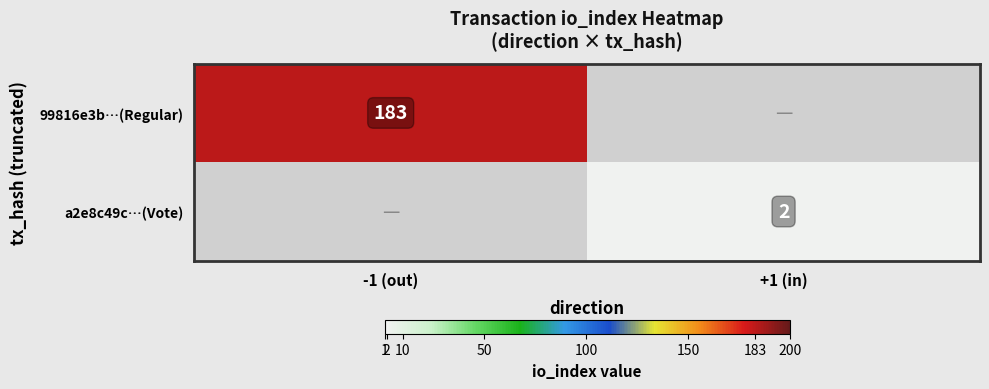

Is it true that a2e8c49c…(Vote) equals 2 at +1 (in)?

True